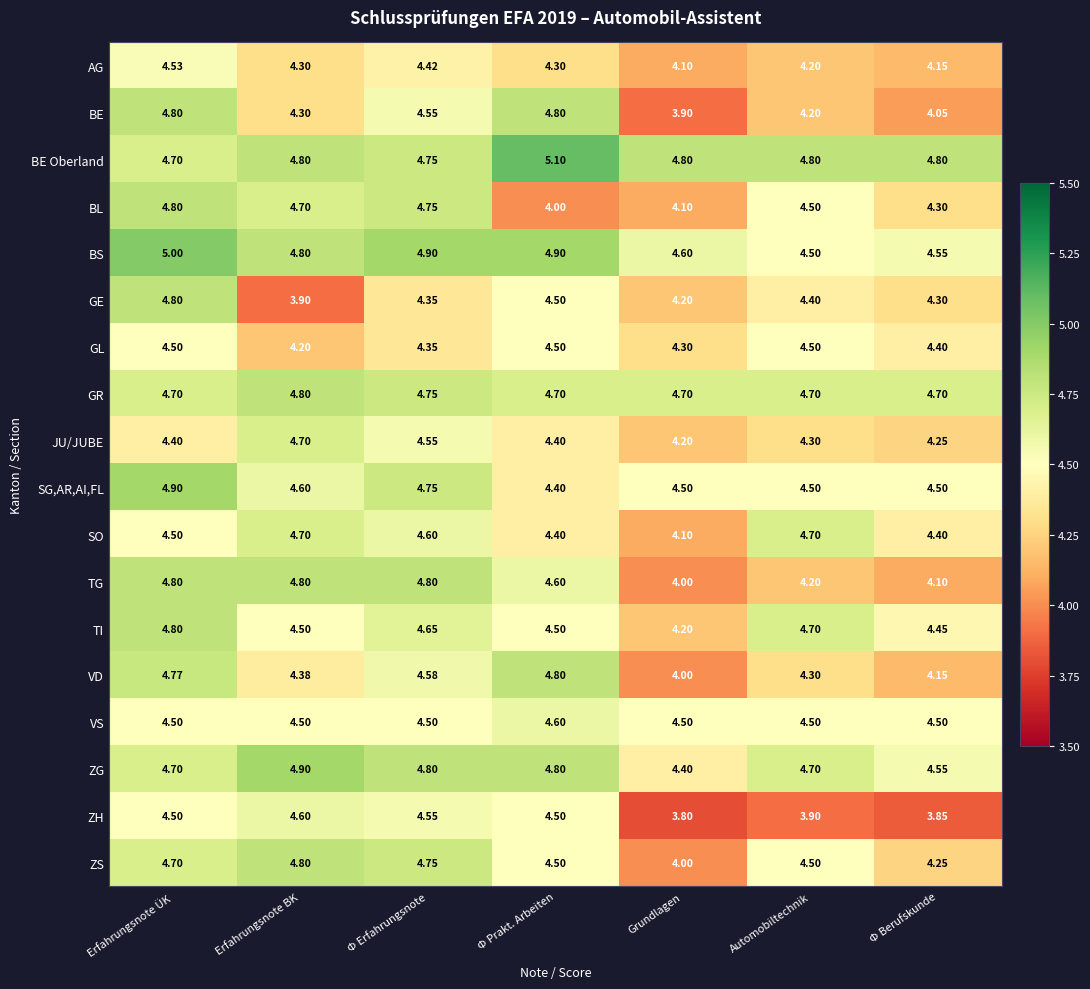

Which category has the lowest value across all series?

Grundlagen